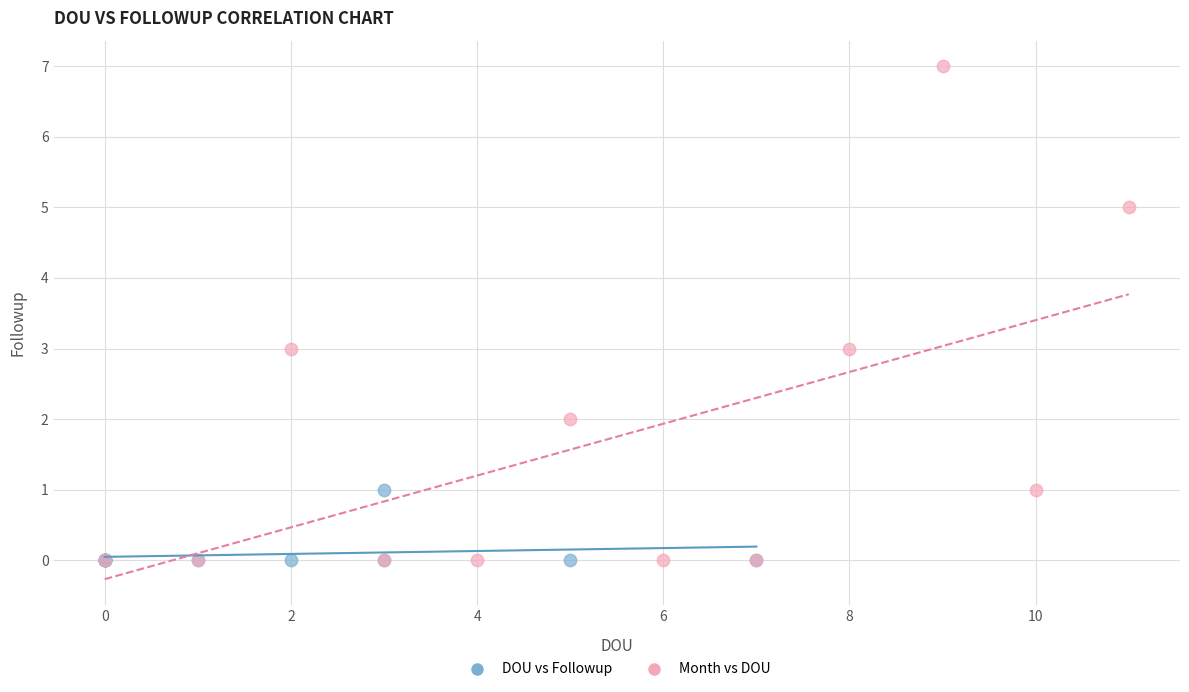

Which series has the largest Y range (max minus min)?

Month vs DOU